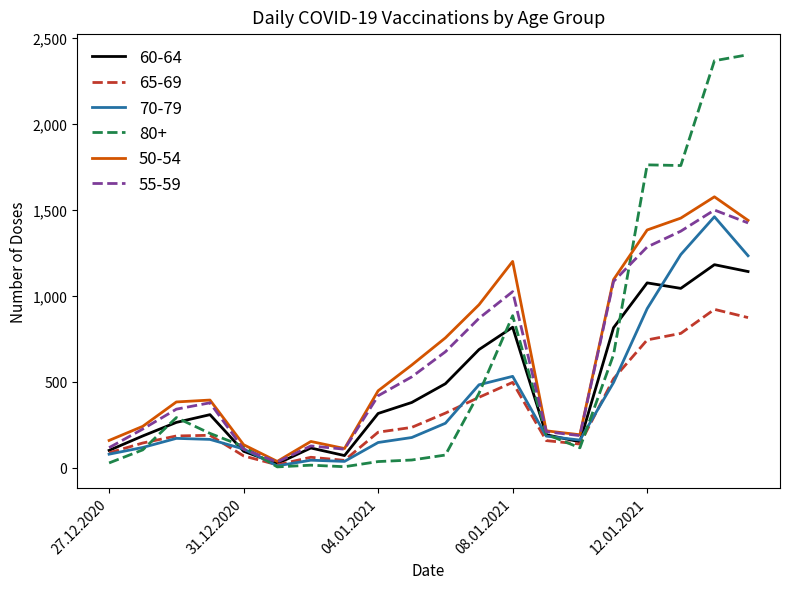

Which series has the widest spread of values?

80+